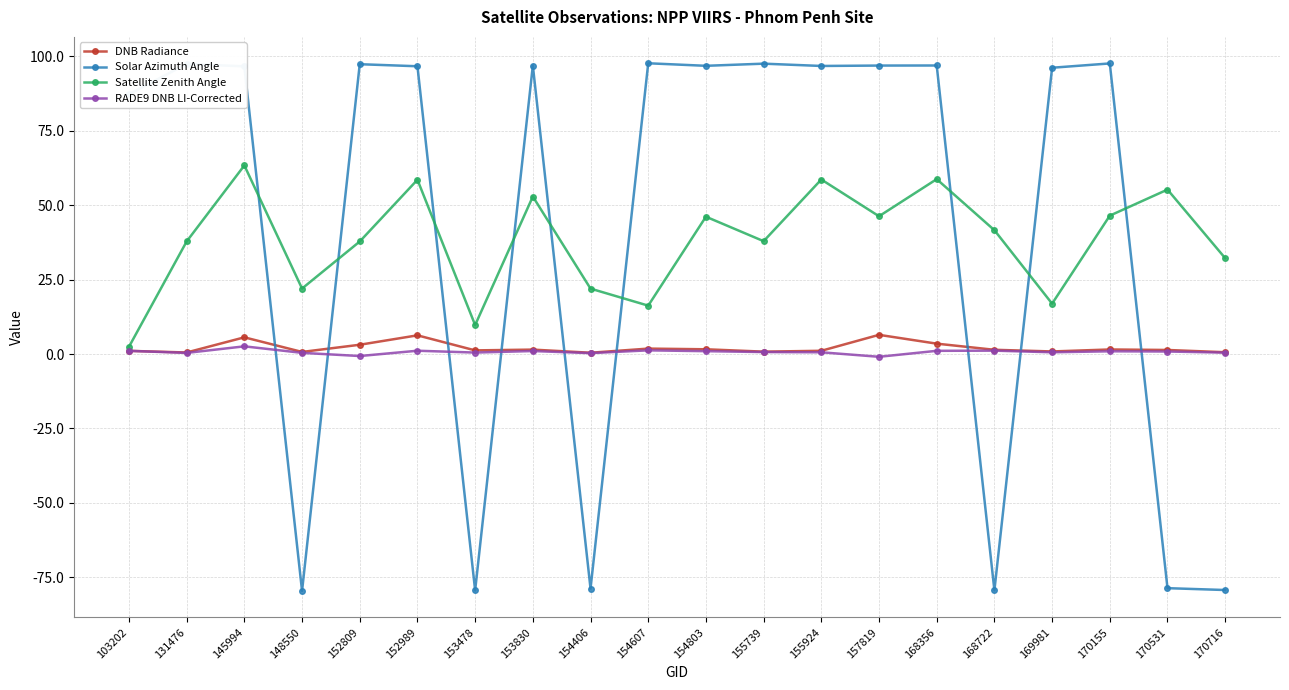

What is the value of the RADE9 DNB LI-Corrected point at the 6th from the left?

1.1